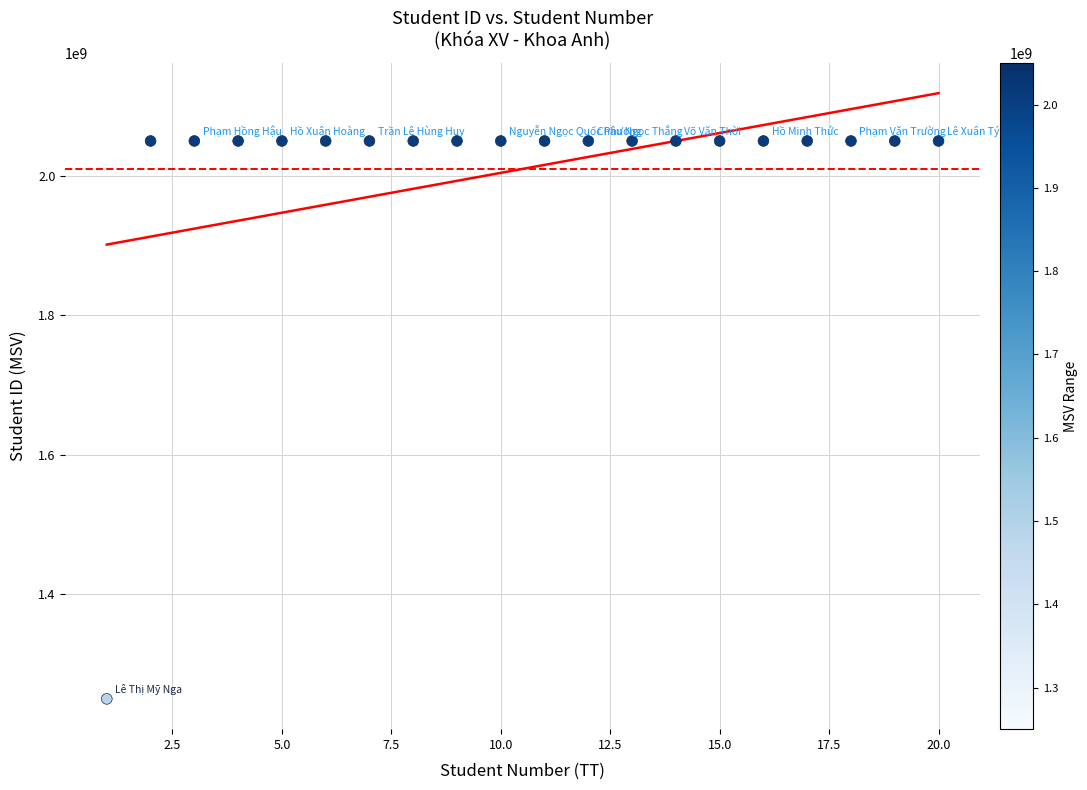

What is the range of X values (max minus min)?

19